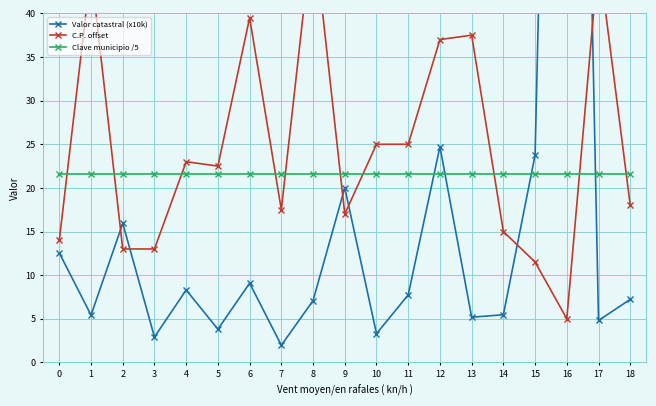

Which series ends up on top after the final intersection of C.P. offset and Clave municipio /5?

Clave municipio /5